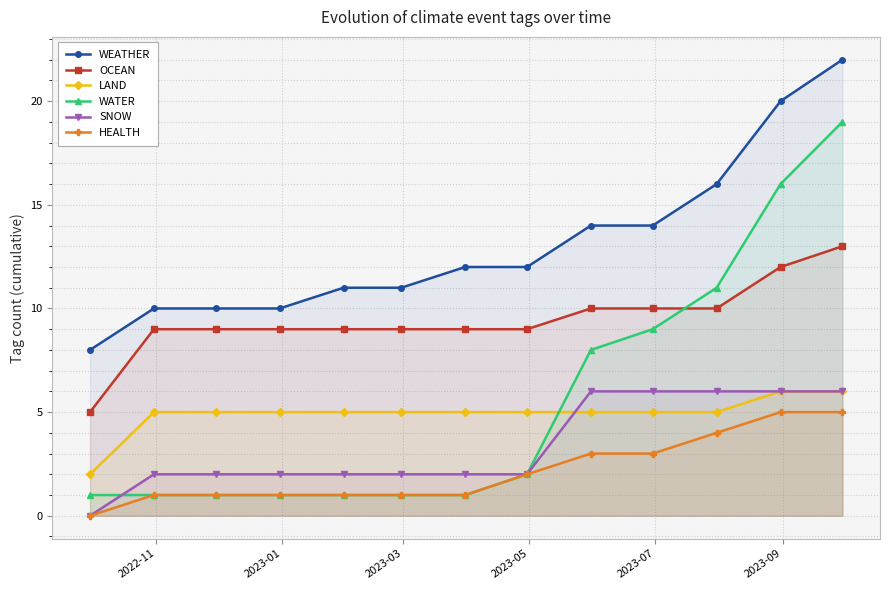

Which series has the largest total across all categories?

WEATHER